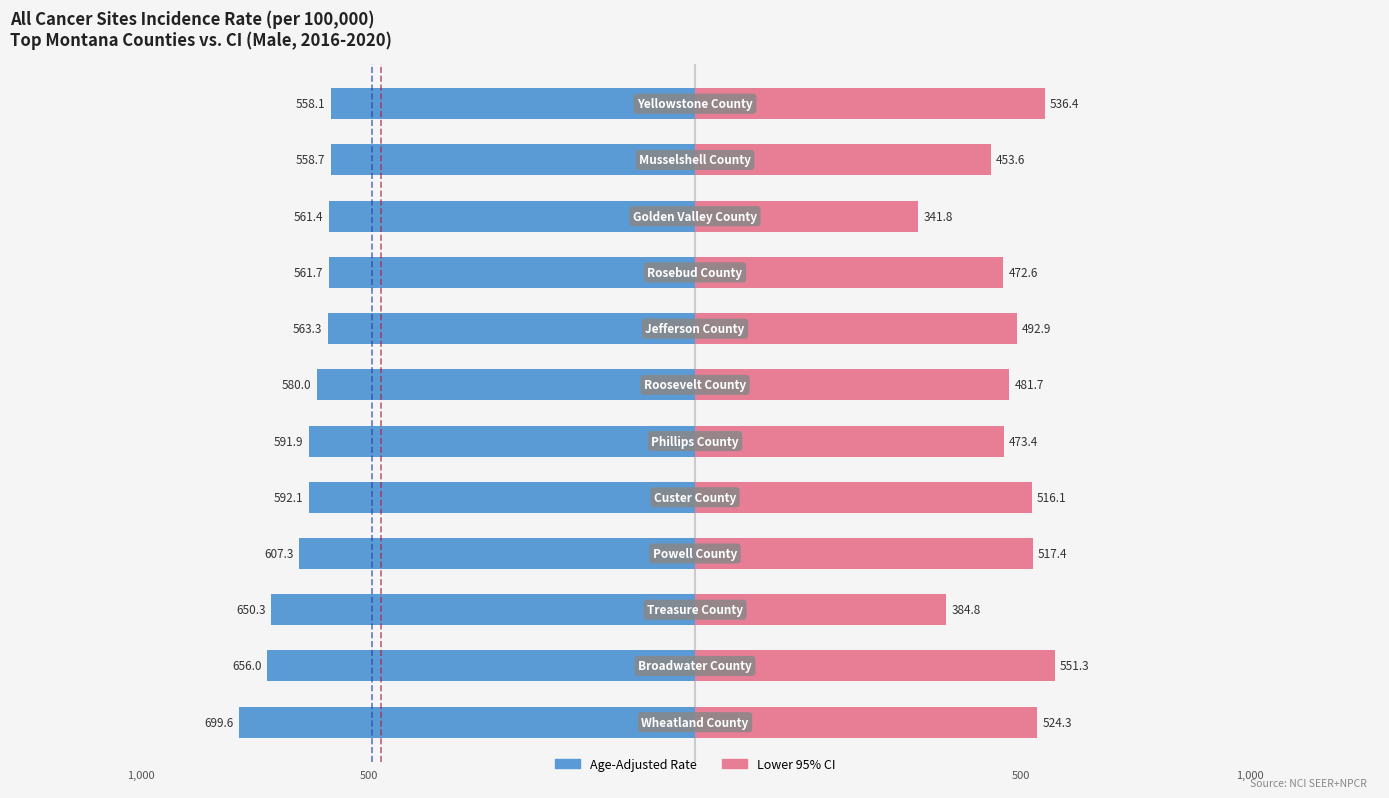

How many bars are there in total?

24